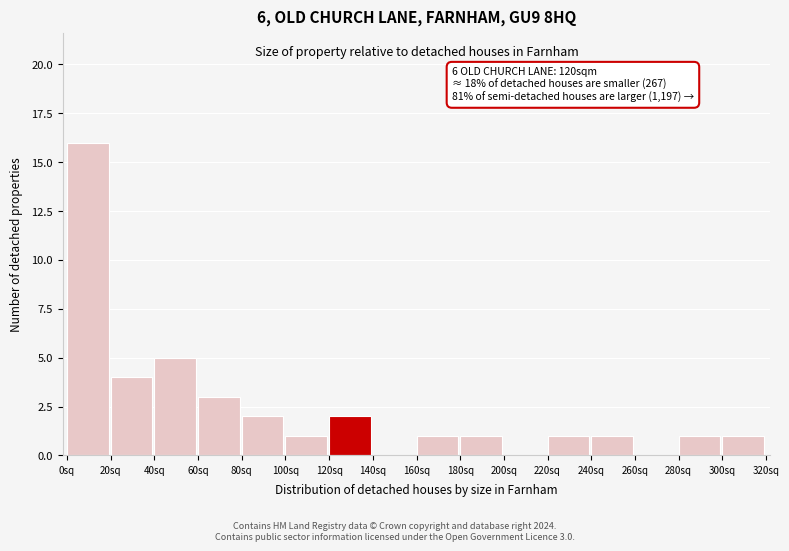

Over which range of the x-axis is the bar tallest?

0 to 20